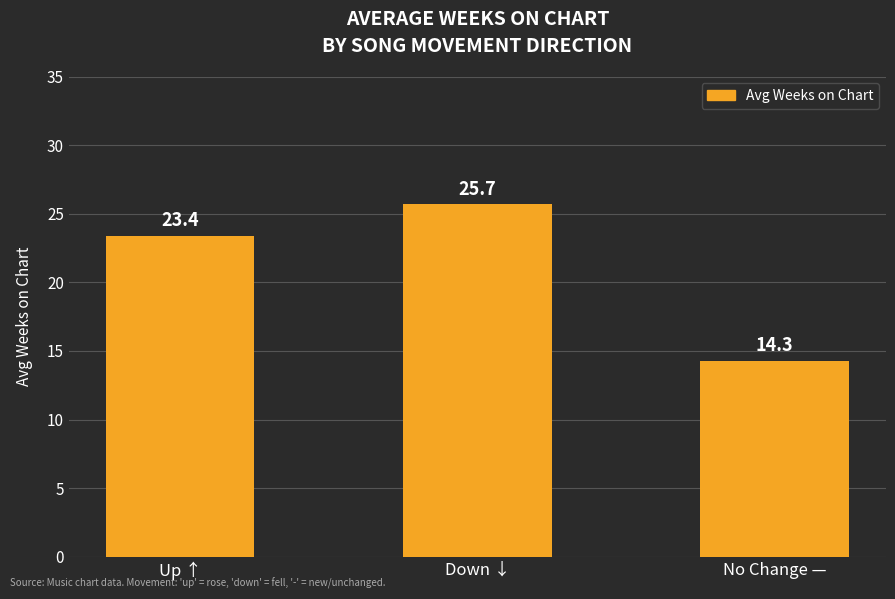

Where does the data first go above 23?

Up ↑